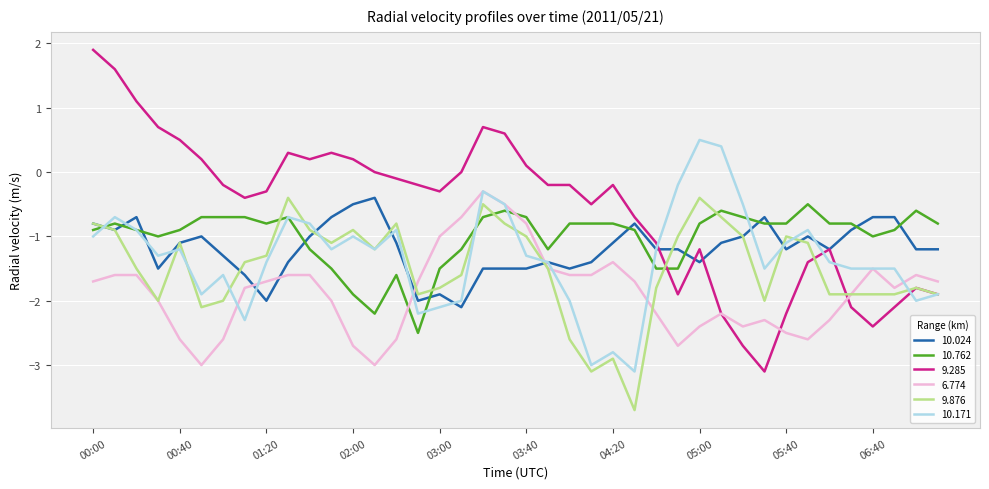

How many lines are shown in the chart?

6